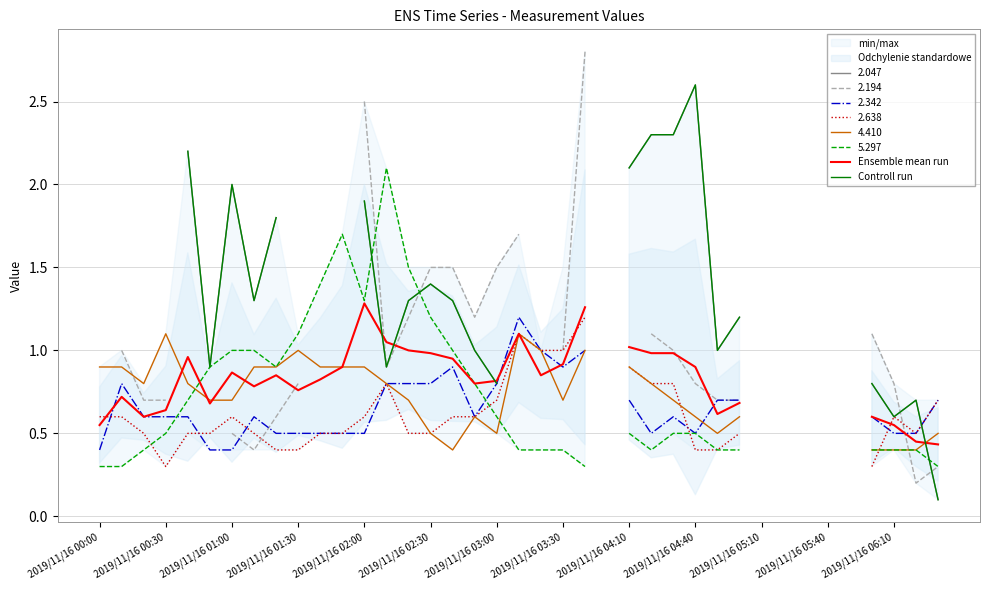

At how many categories does at least one series exceed 1?

17